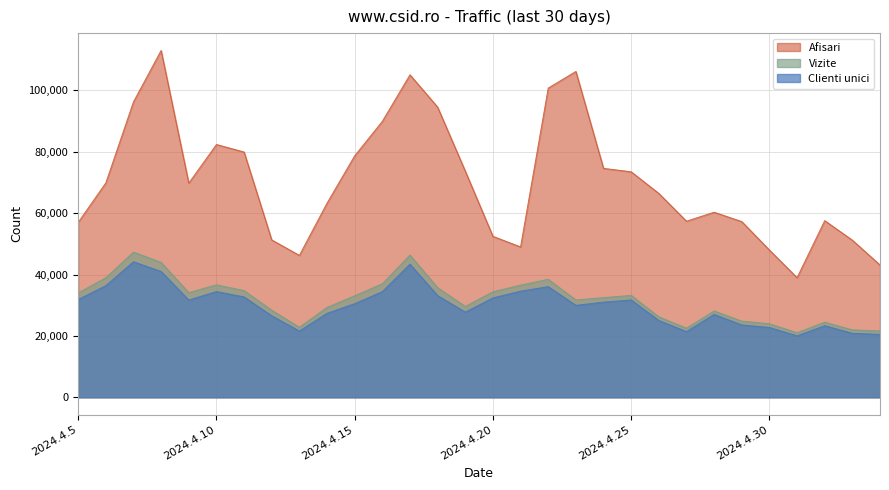

What is the difference between the maximum and minimum values in the Vizite series?

26273